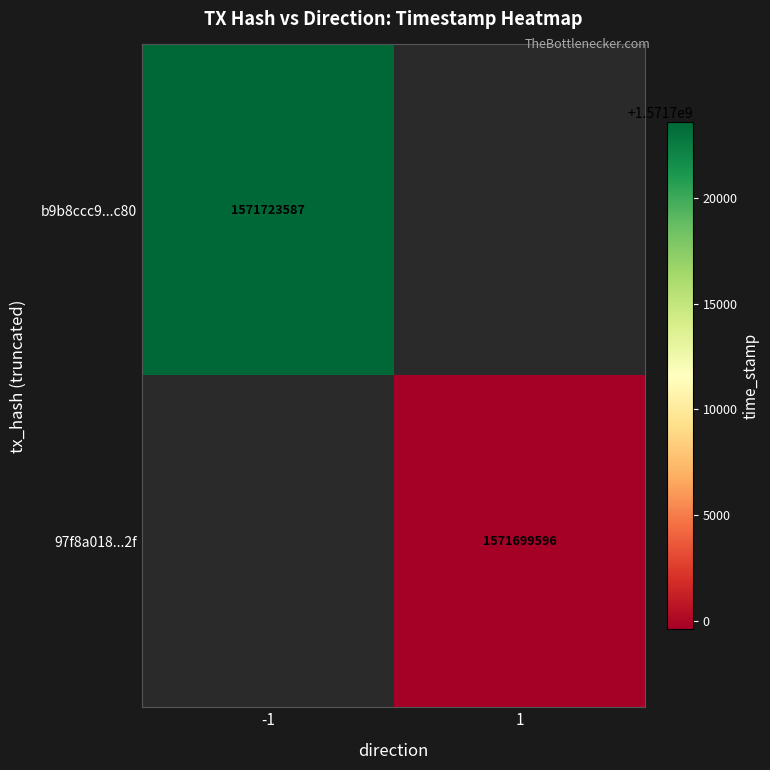

The 97f8a018...2f series shows 939636707 at 1. True or false?

False